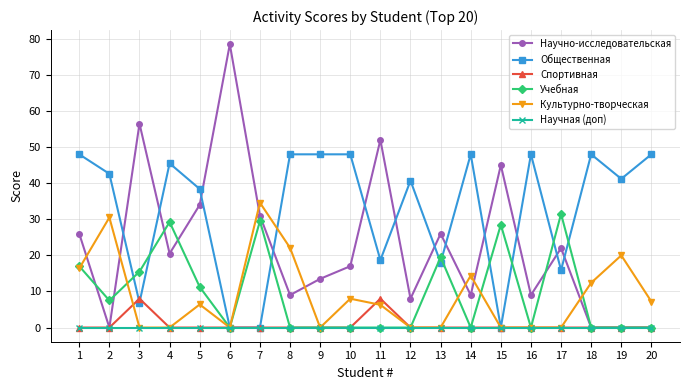

What is the value of the Общественная point at the 8th from the left?

48.0